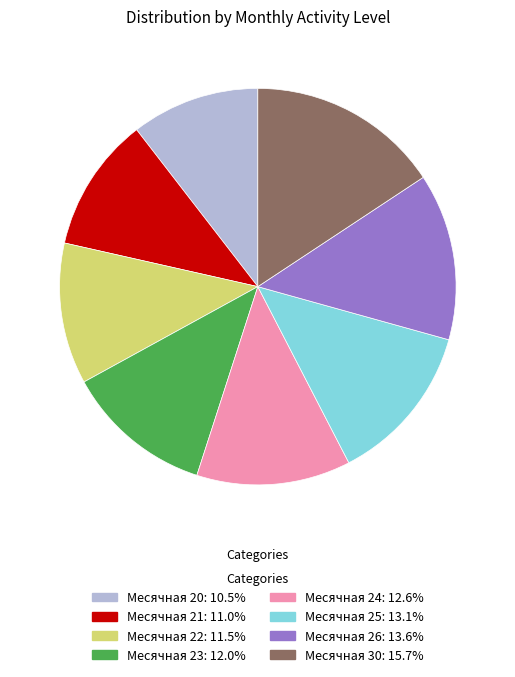

Does any single category account for the majority?

No